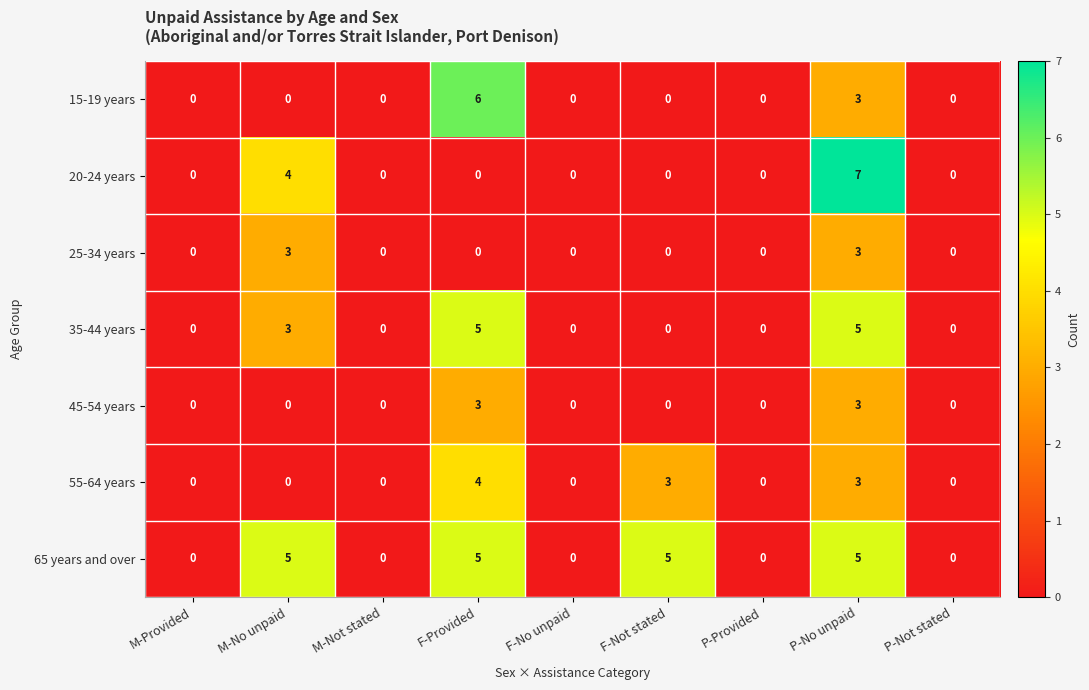

What is the sum of all 65 years and over values?

20